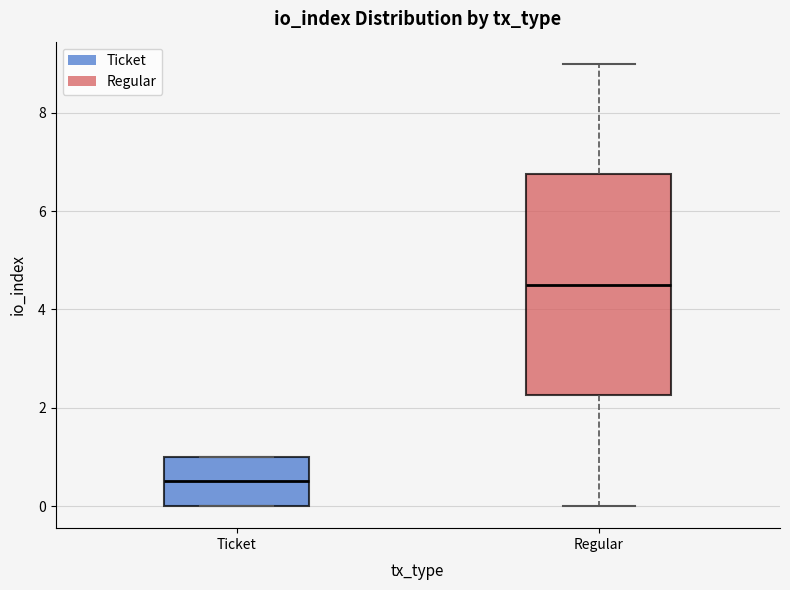

Reading left to right, transcribe this box plot: for each box, give where its median line is, the range the box spans, and where its two whiskers end, as read against the y-axis. The values are not printed on the chart, so give them approximately, as read against the axis.

Ticket: median 0.6, box 0.0 to 1.0, whiskers 0.0 to 1.0
Regular: median 4.6, box 2.2 to 6.8, whiskers 0.0 to 9.0